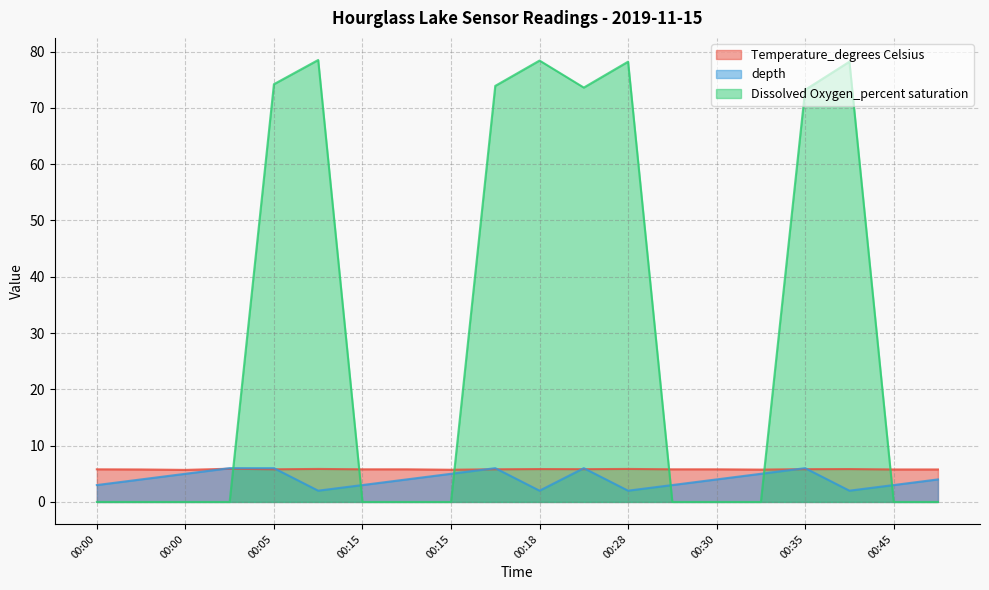

What are all the series names shown in the legend?

Temperature_degrees Celsius, depth, Dissolved Oxygen_percent saturation